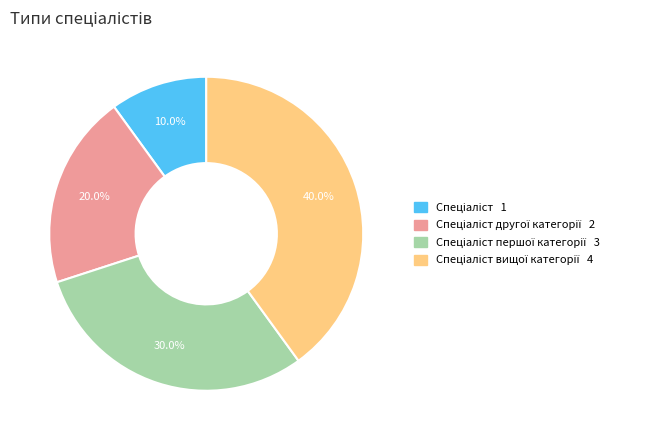

Is there any slice that represents more than half of the pie?

No